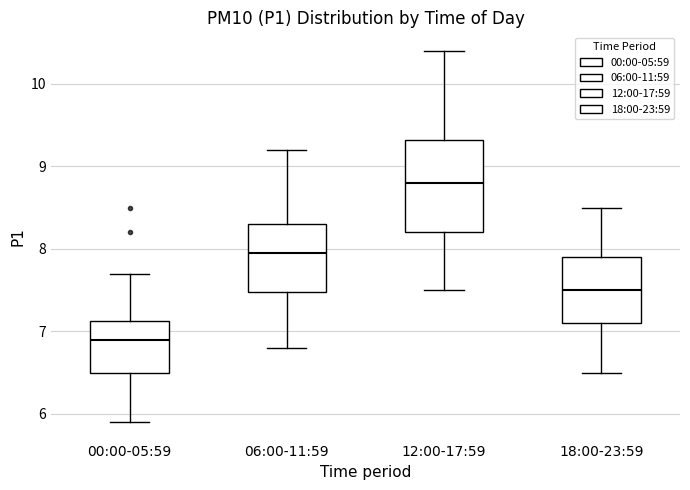

Where does the lower whisker of the box for 18:00-23:59 end on the y-axis? The values are not printed on the chart, so give them approximately, as read against the axis.

6.5